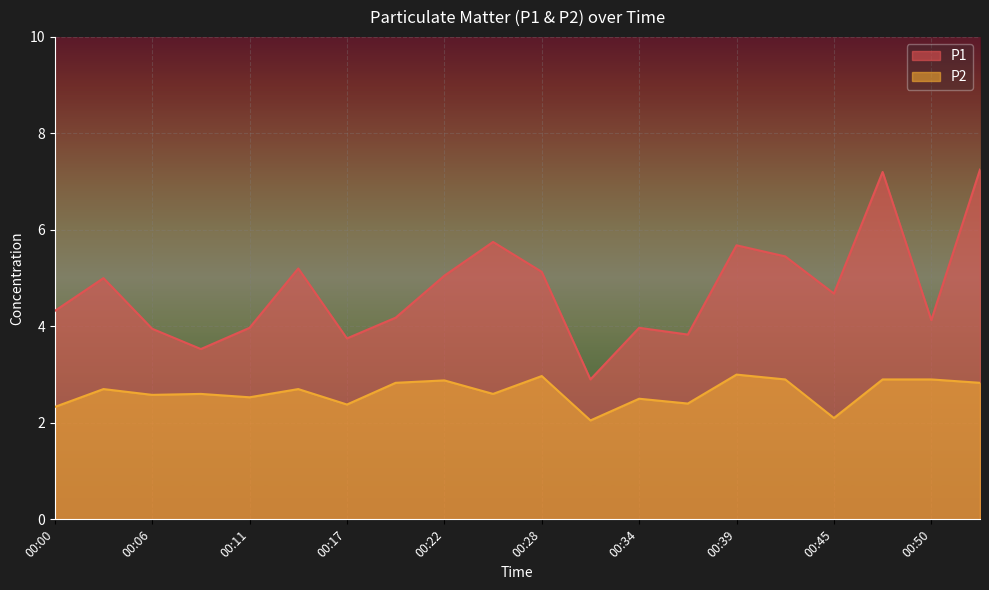

How many interior local valleys does the P1 series have?

6